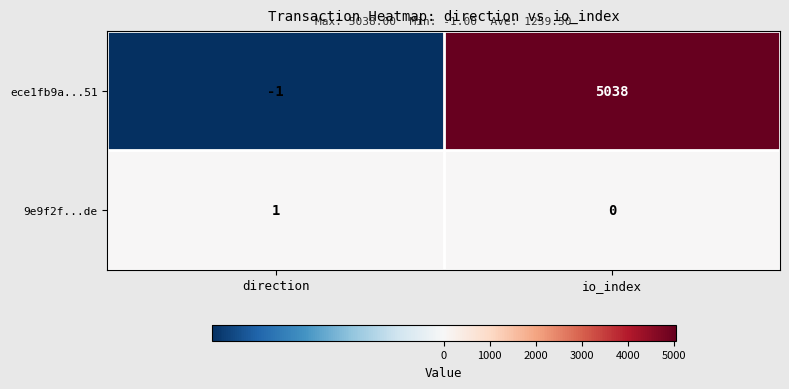

Rank the series by their average value, from highest to lowest.

ece1fb9a...51, 9e9f2f...de